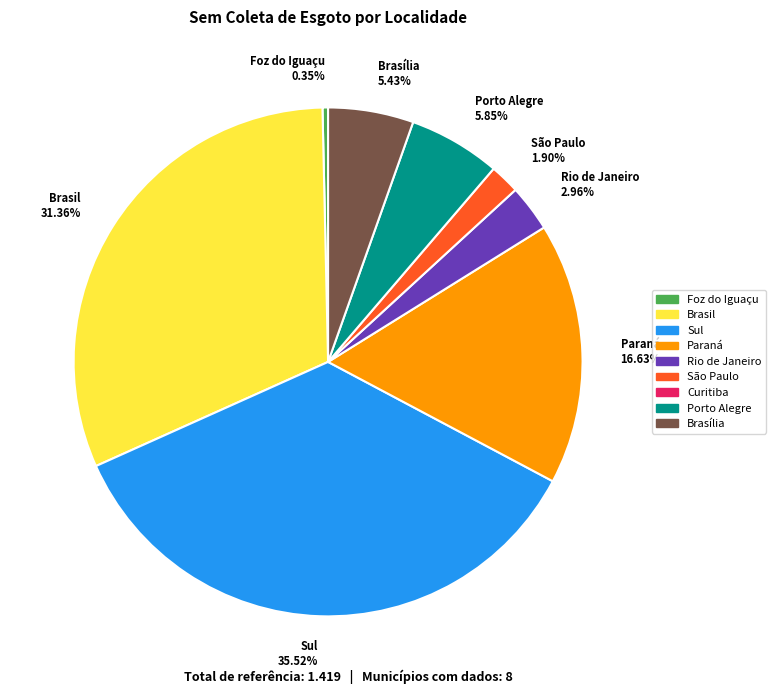

Is there a majority slice in this chart?

No